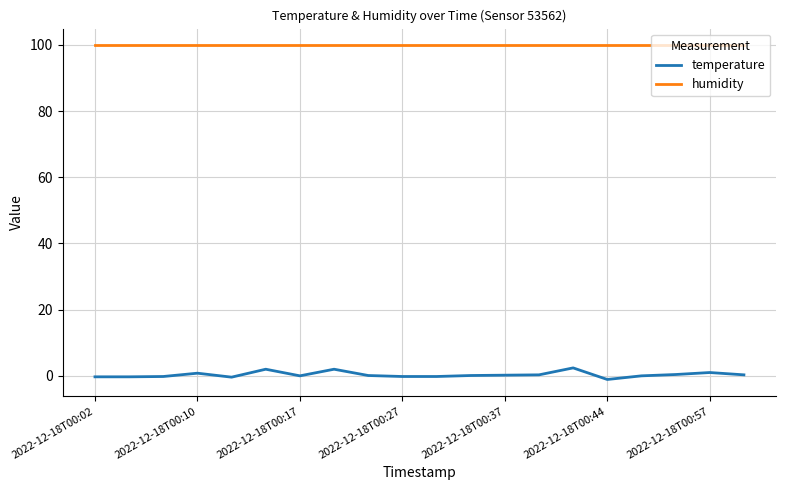

What is the maximum value shown in the chart?

99.9